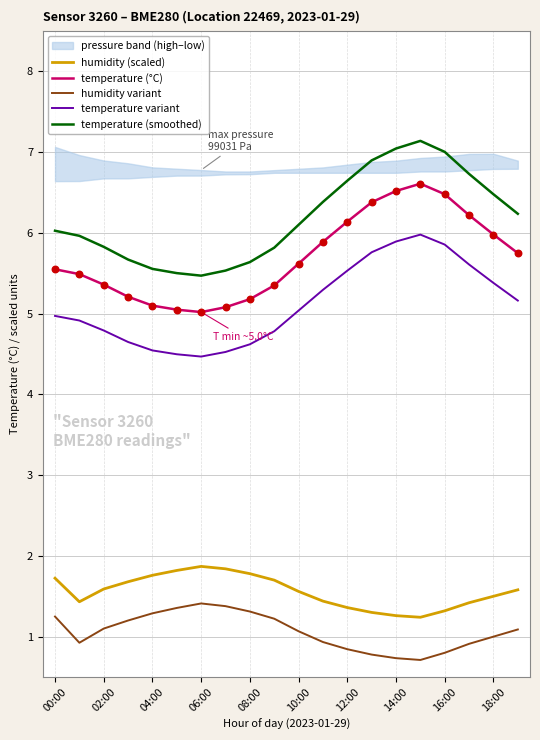

Is it true that temperature (°C) equals 8.8 at 14:00?

False